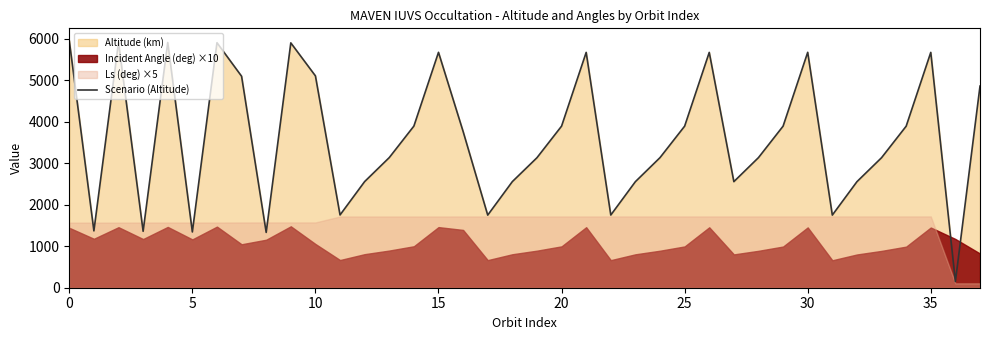

At which label is the value closest to 3052?

19